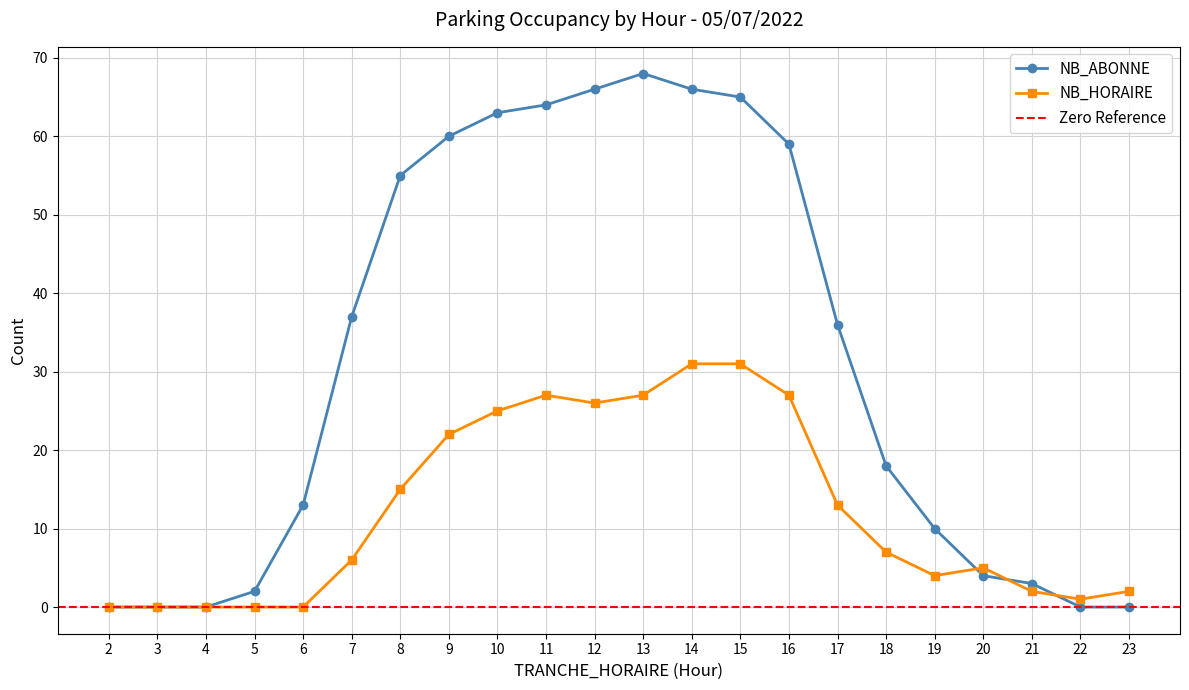

Which label corresponds to the smallest value in the chart?

2